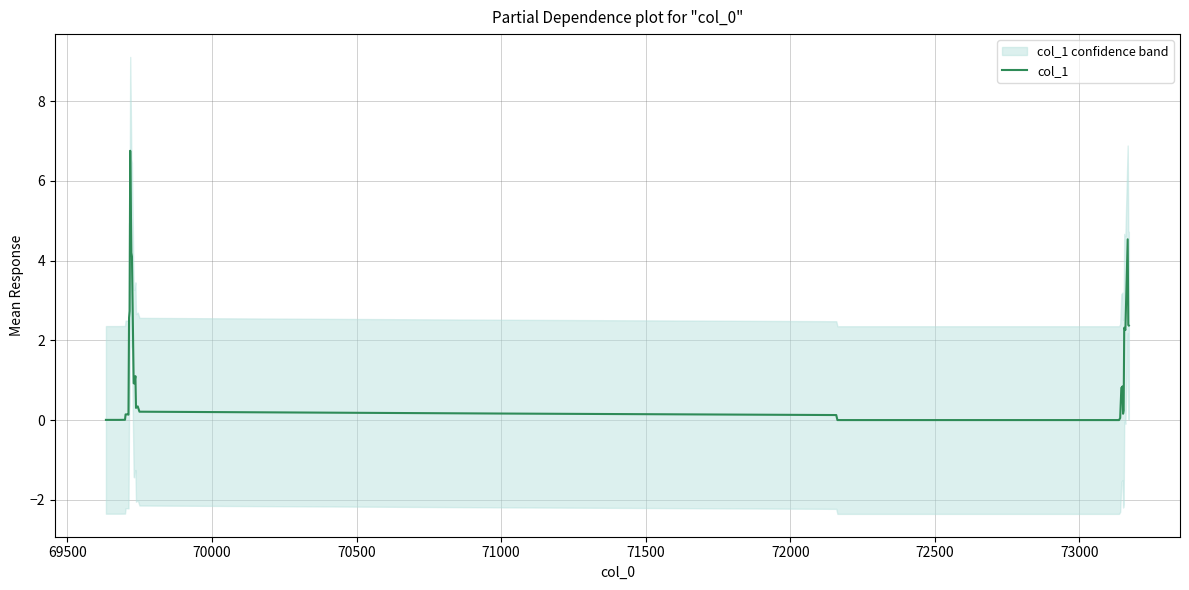

Count the number of data series in this chart.

1